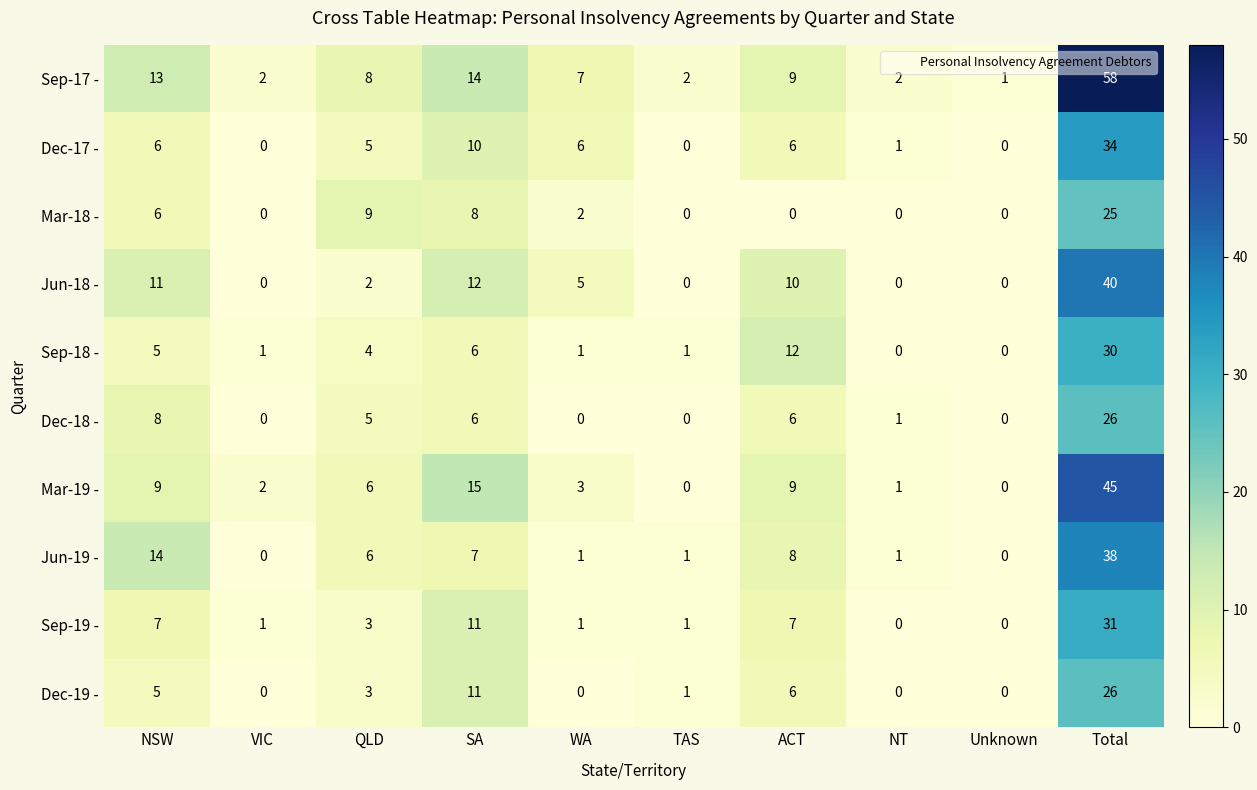

Which label corresponds to the largest value in the chart?

Total